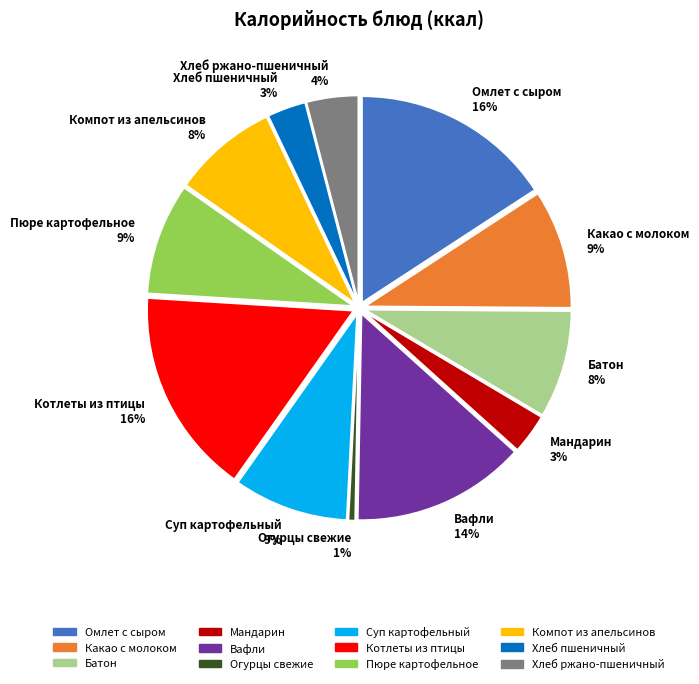

Is there any slice that represents more than half of the pie?

No